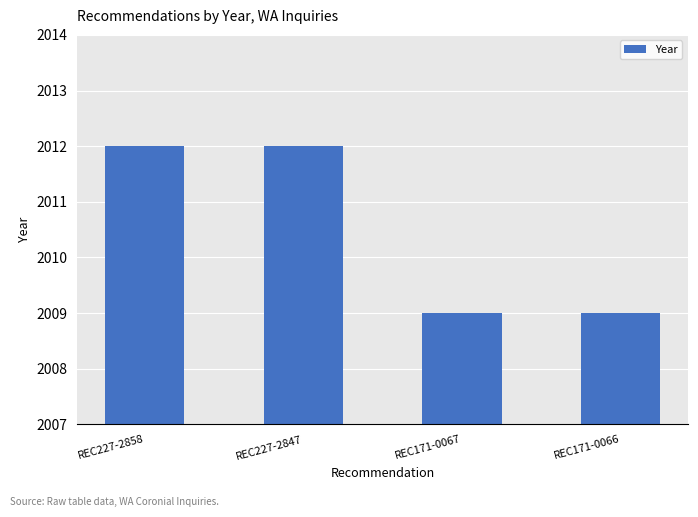

Approximately how many times larger is the value at REC171-0067 compared to REC171-0066?

1.0